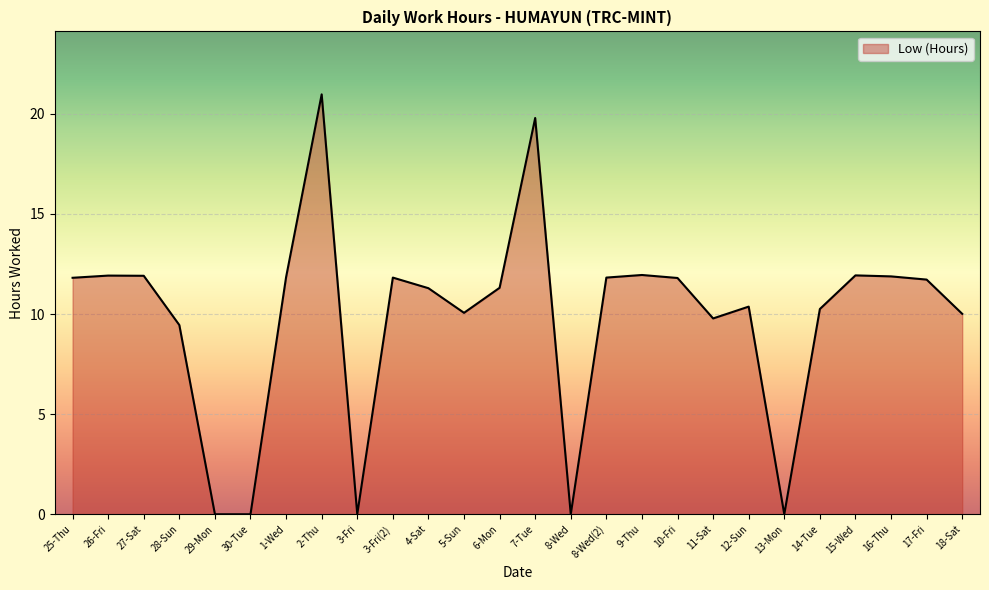

Where does the data first go above 11?

25-Thu